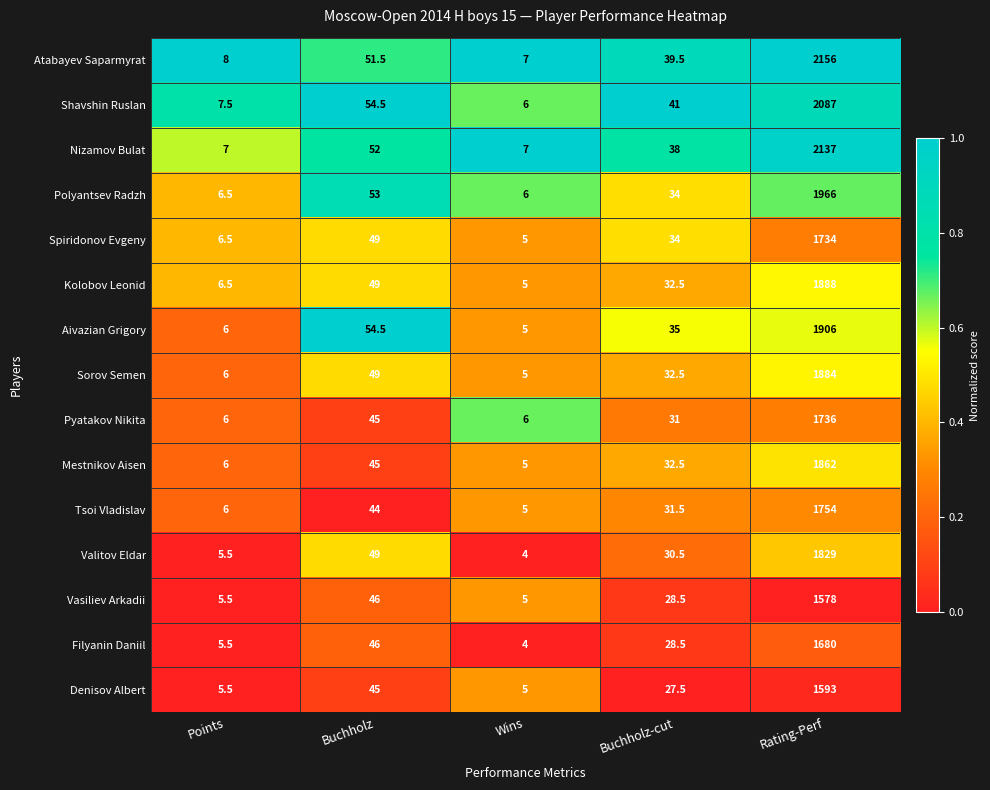

At which label does Denisov Albert reach its peak?

Rating-Perf